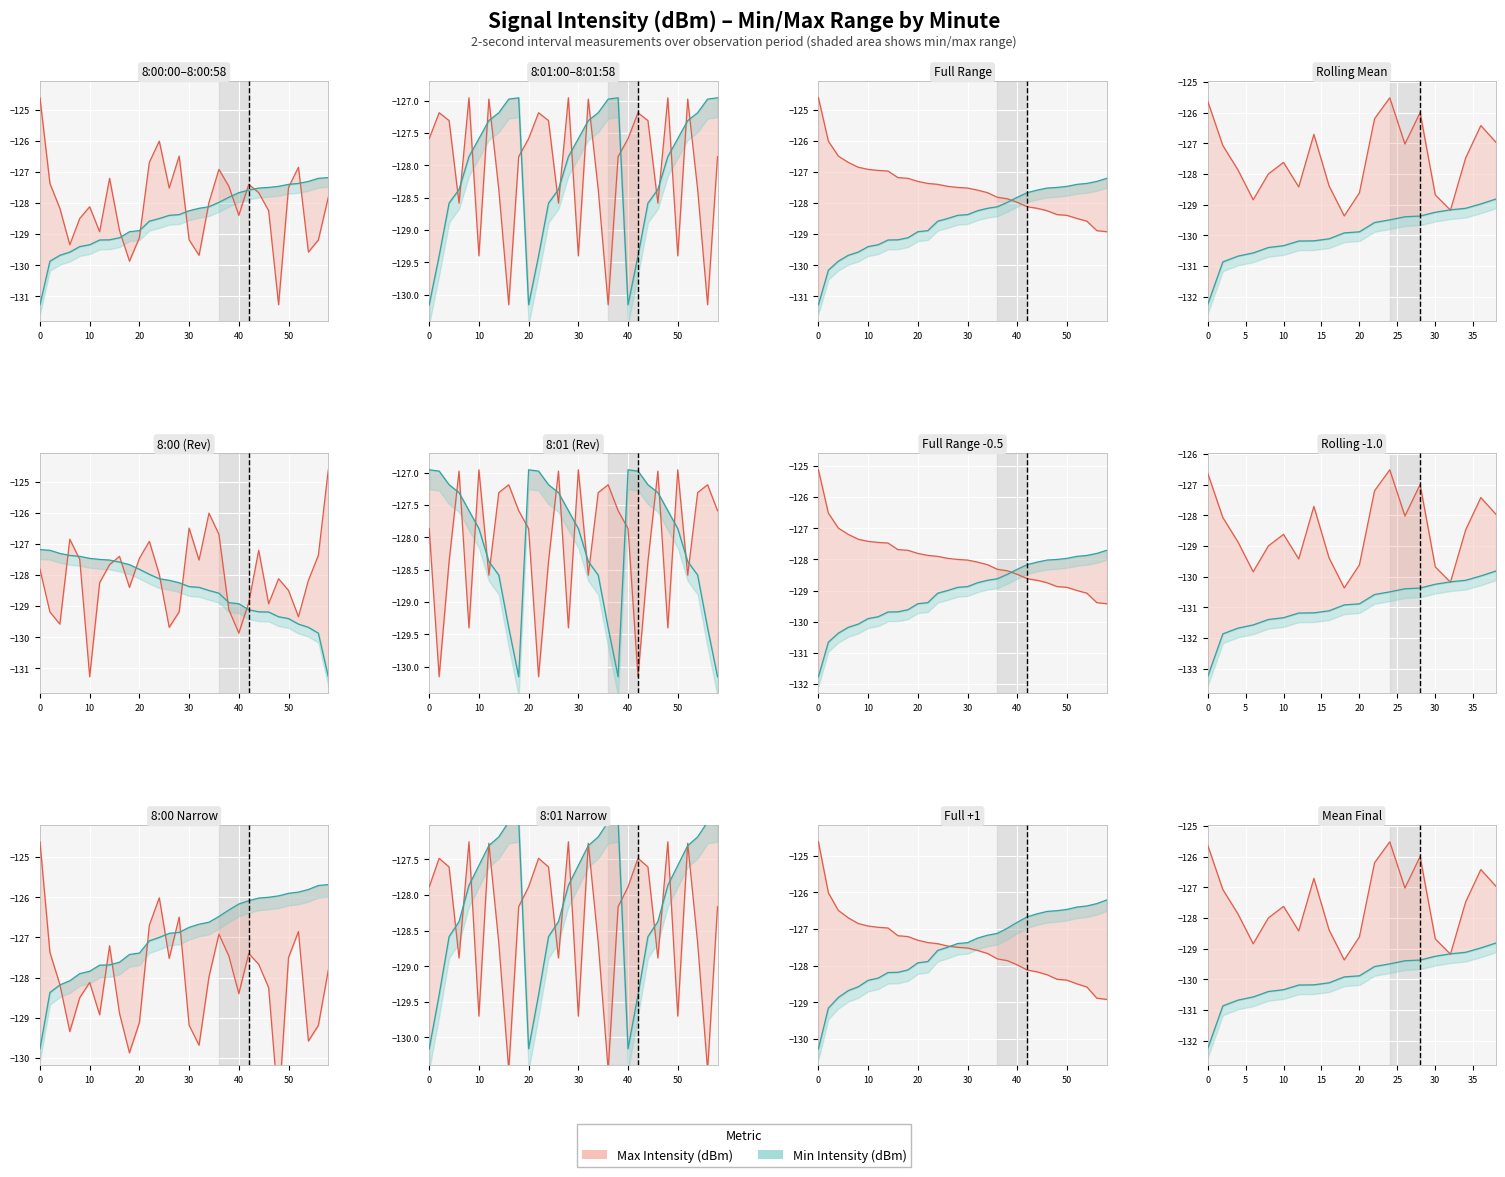

What is the sum of the values at 12 and 38?

-259.0